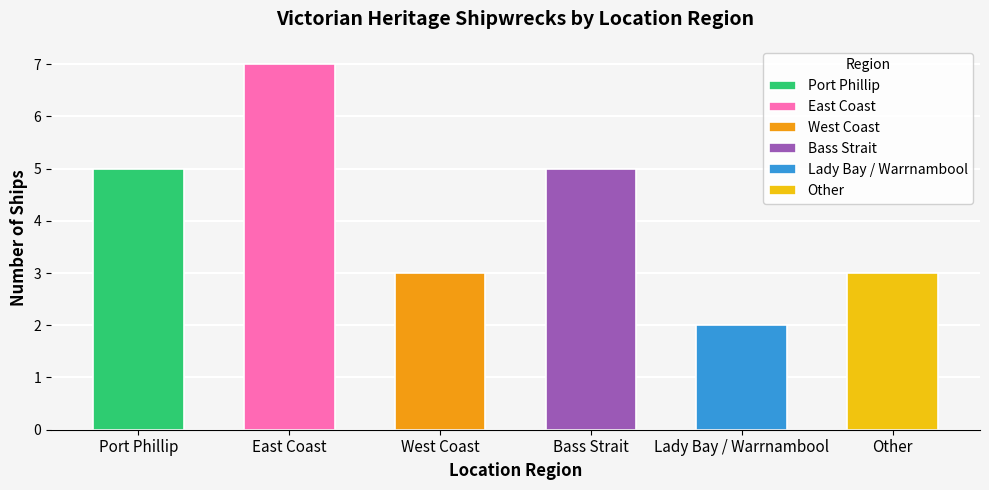

Which category has the highest value across all series?

East Coast